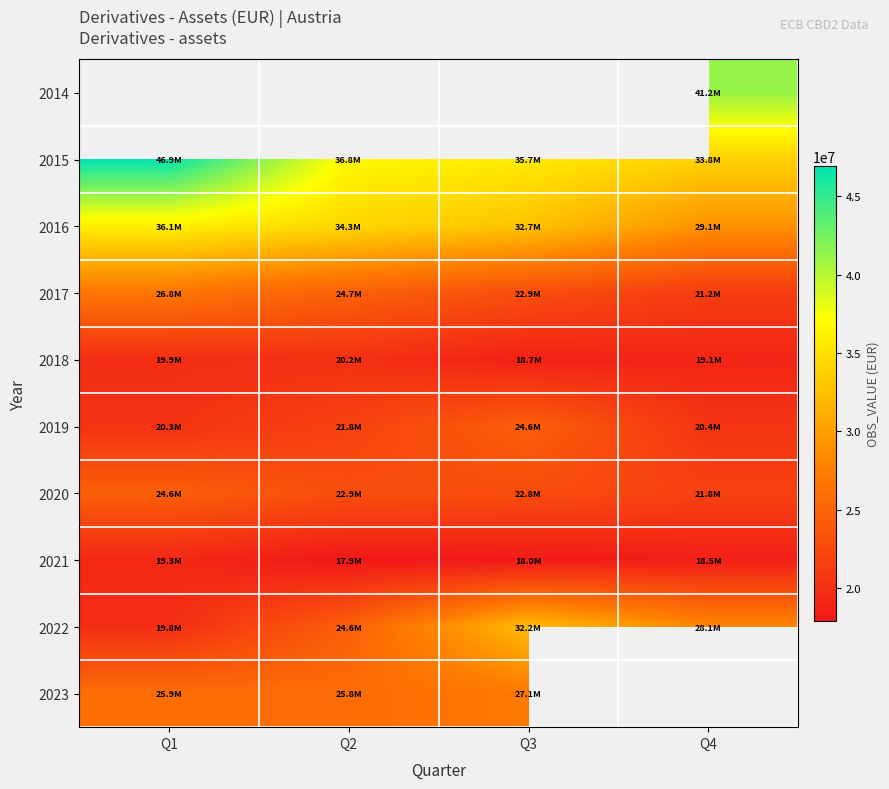

What is the difference between the maximum and minimum values in the 2016 series?

7047348.0